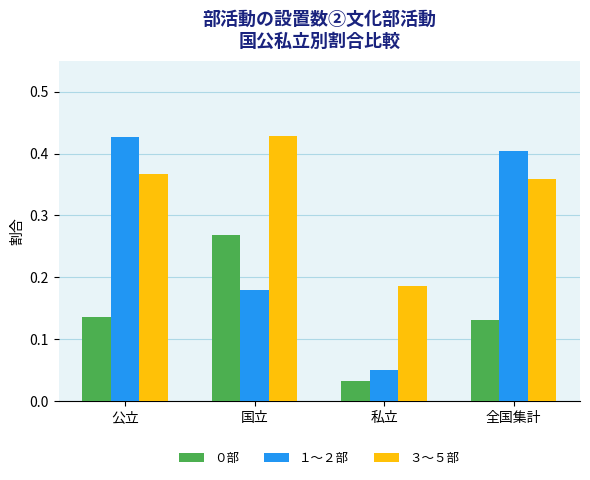

What is the sum of the １～２部 values at 公立 and 全国集計?

0.8